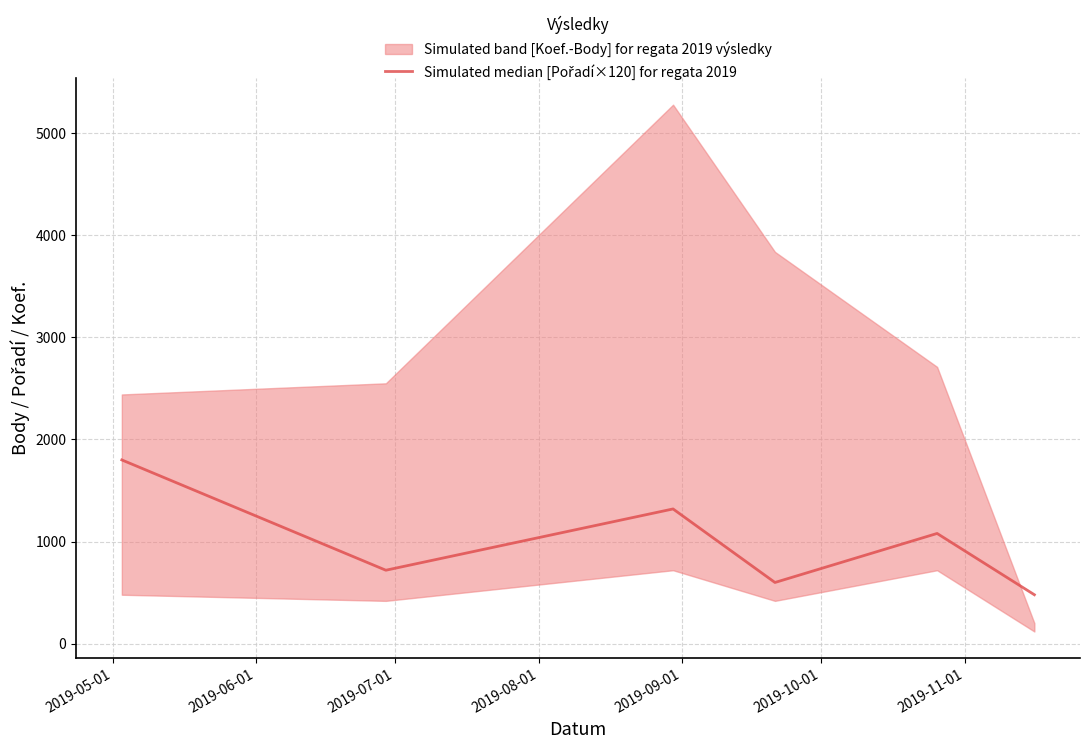

What is the change in value from 2019-05-01 to 2019-09-01?

-720